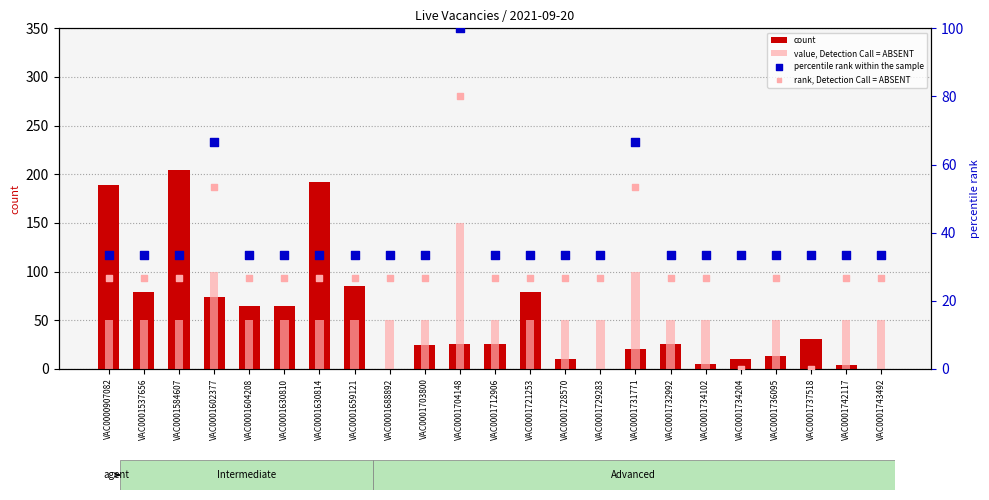

What is the total value across all series at VAC0001602377?

294.0